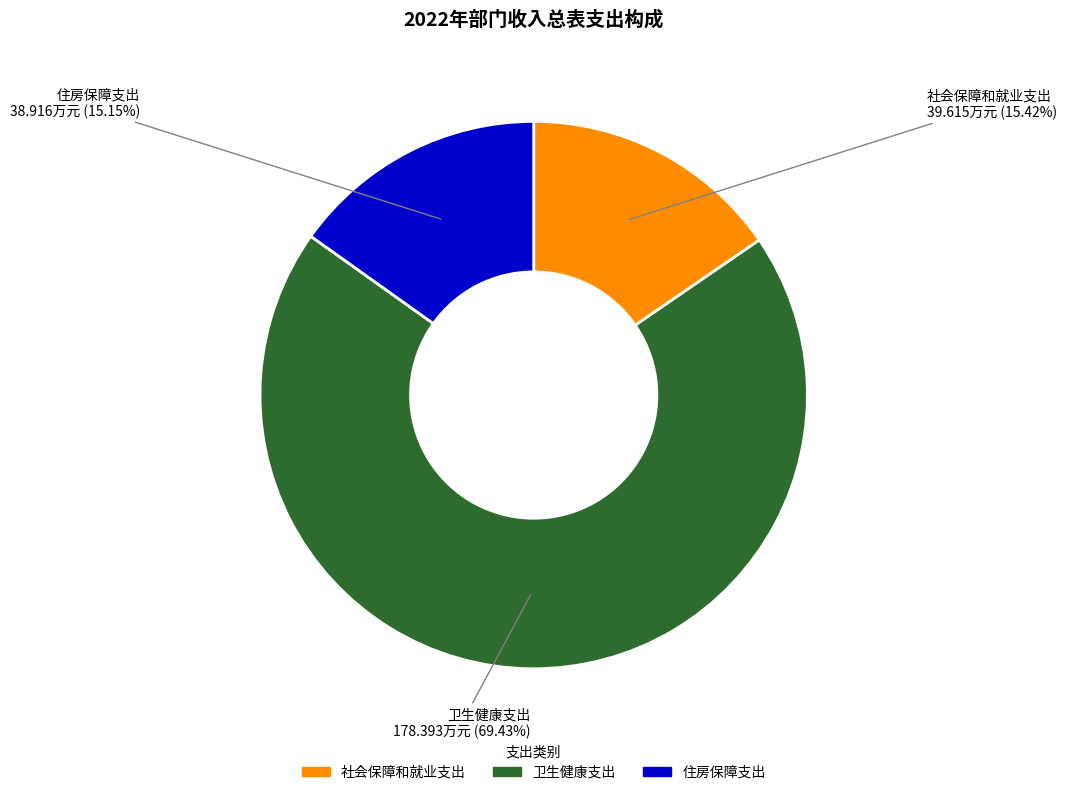

Which category accounts for the majority?

卫生健康支出